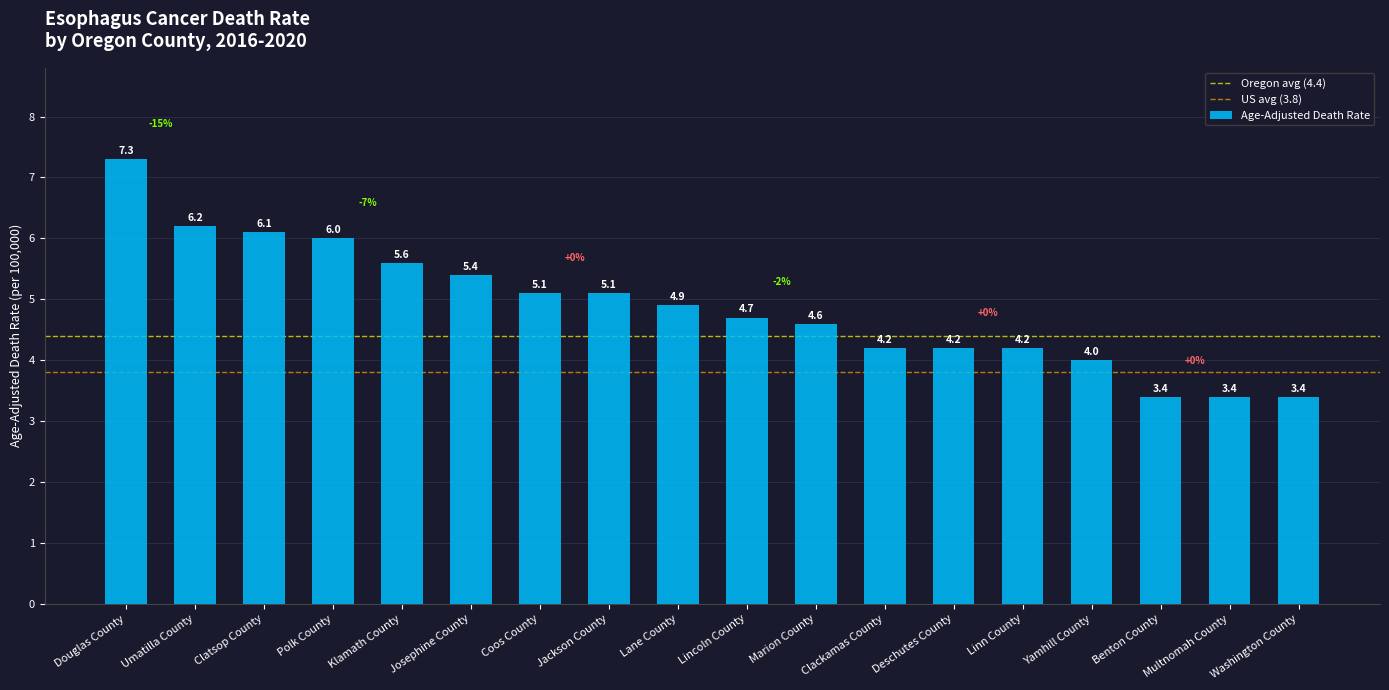

Which has a higher value, Polk County or Coos County?

Polk County